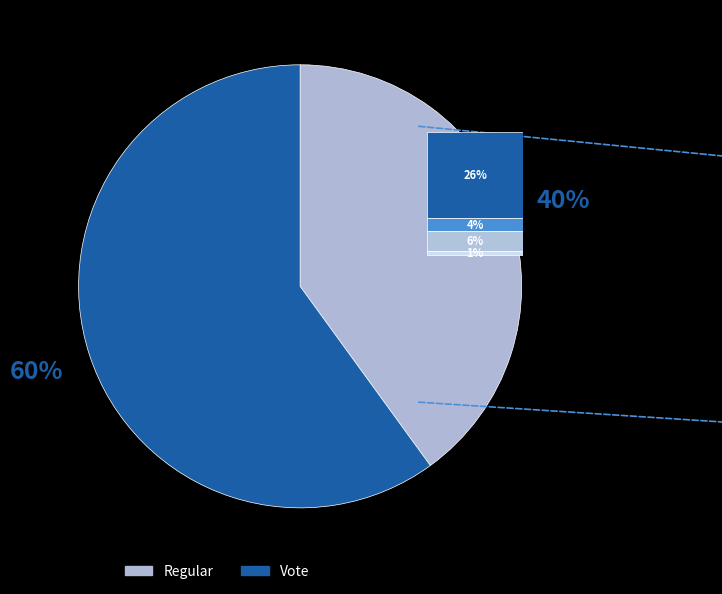

What is the largest slice in the pie chart?

Vote